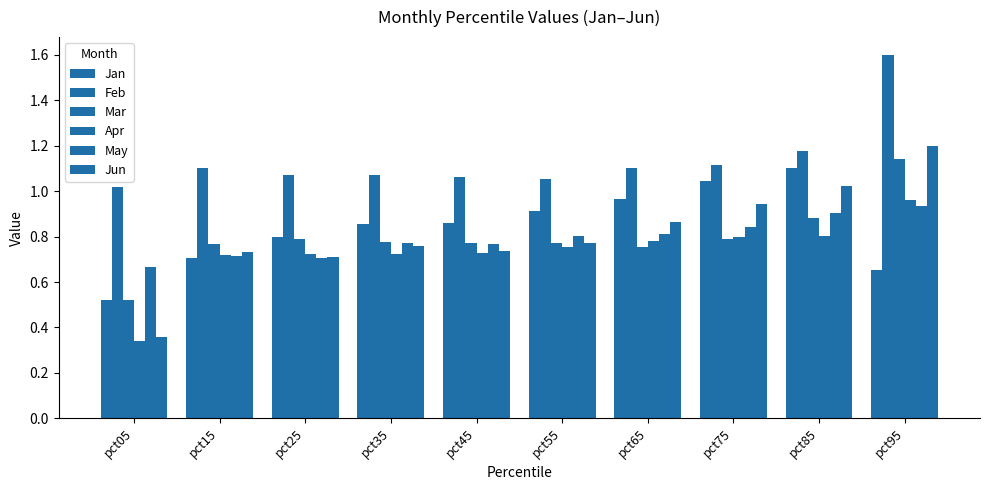

Which has a higher value, pct45 or pct75?

pct75